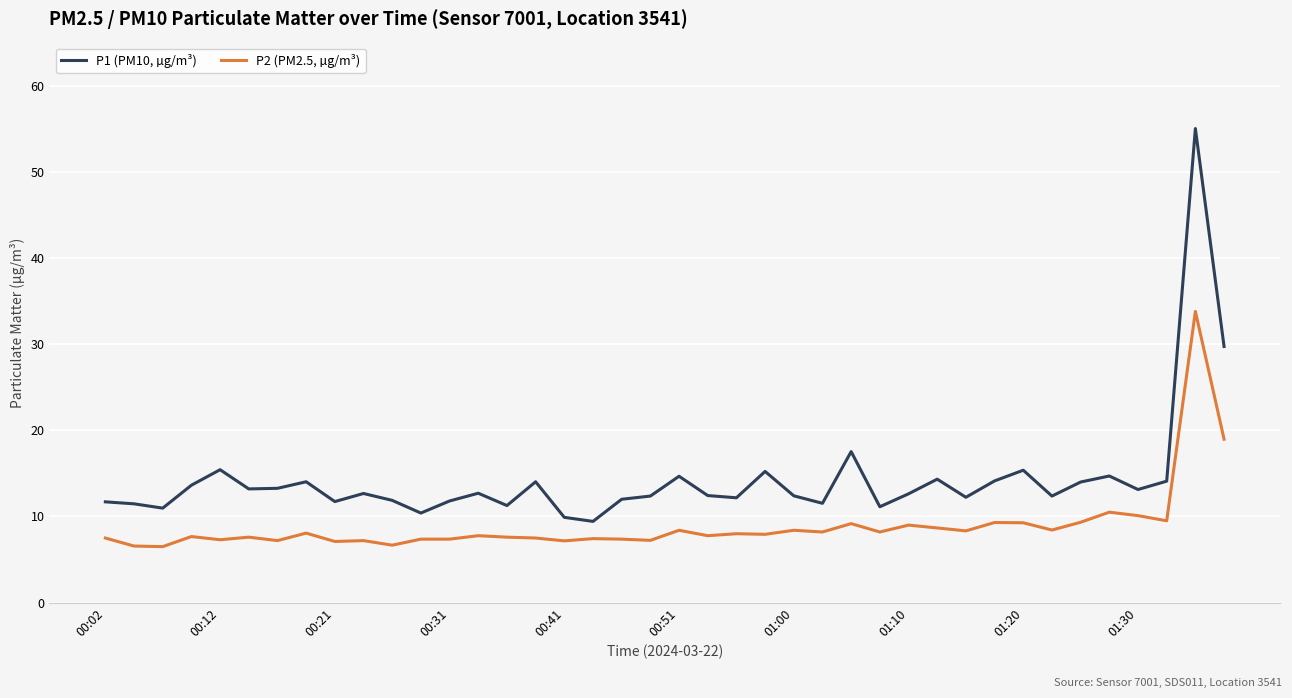

List the series in order of their overall mean, highest first.

P1 (PM10, µg/m³), P2 (PM2.5, µg/m³)